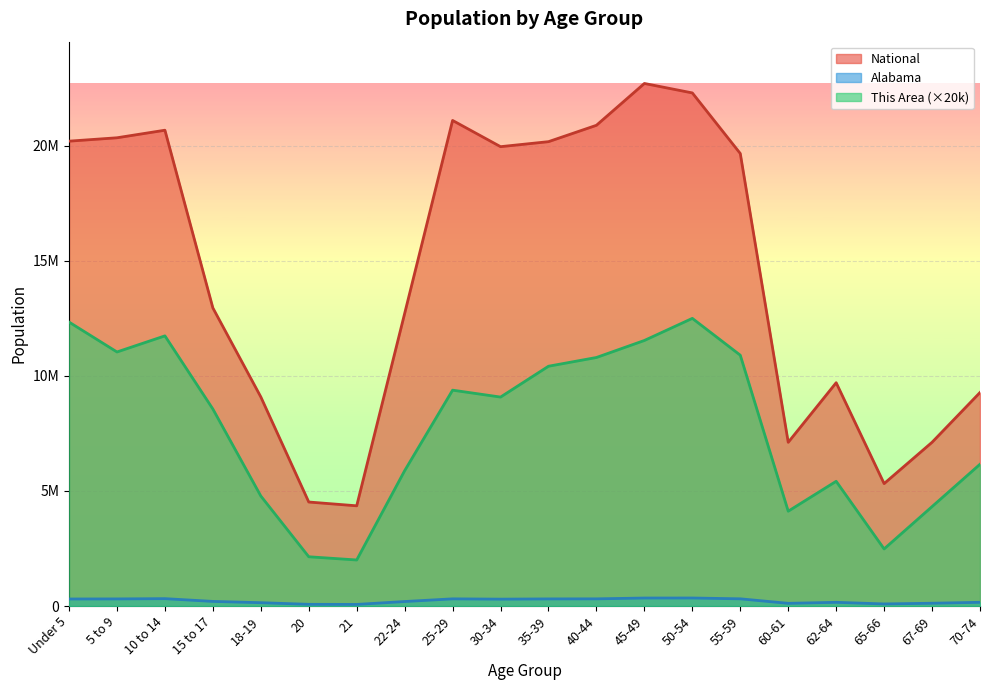

What is the total value across all series at 45-49?

34594960